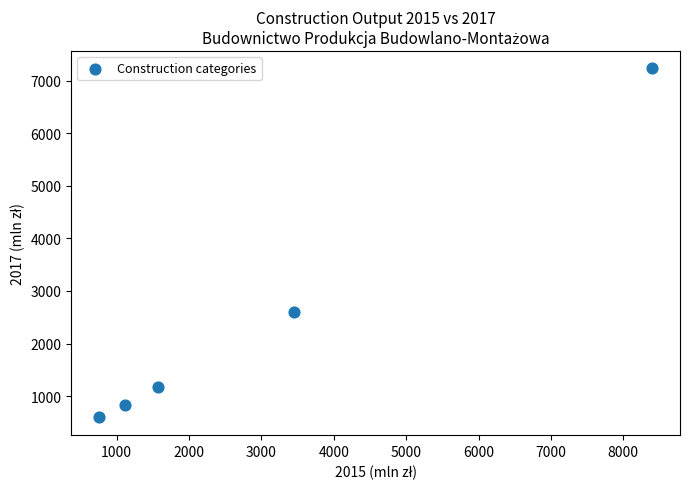

What Y value in the scatter plot is closest to 3914?

2597.0